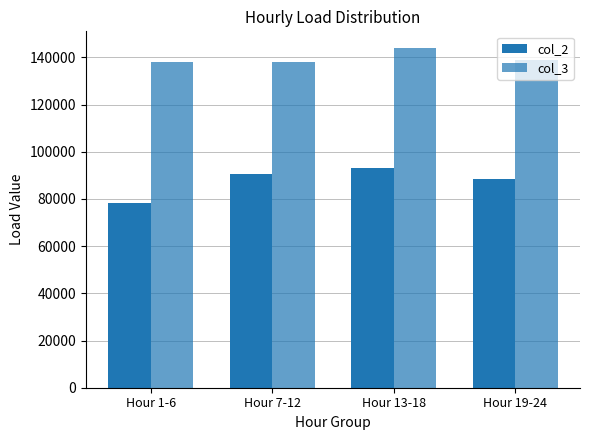

What is the label of the 1st bar from the right?

Hour 19-24